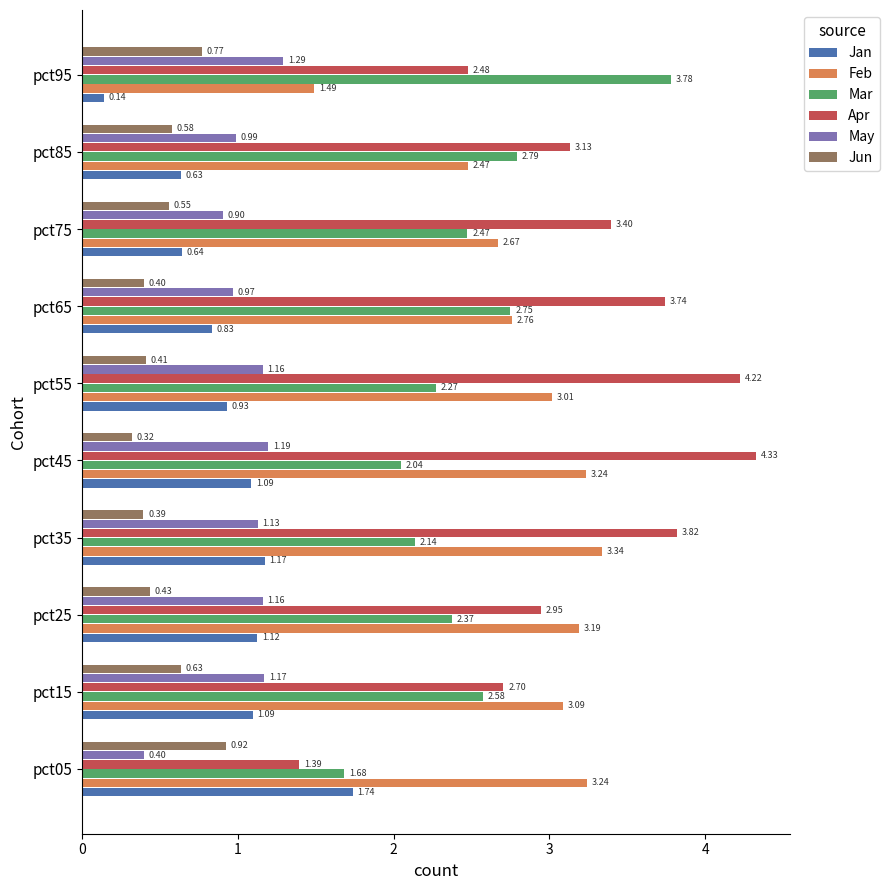

What is the difference between the maximum and second lowest values in the Apr series?

1.8